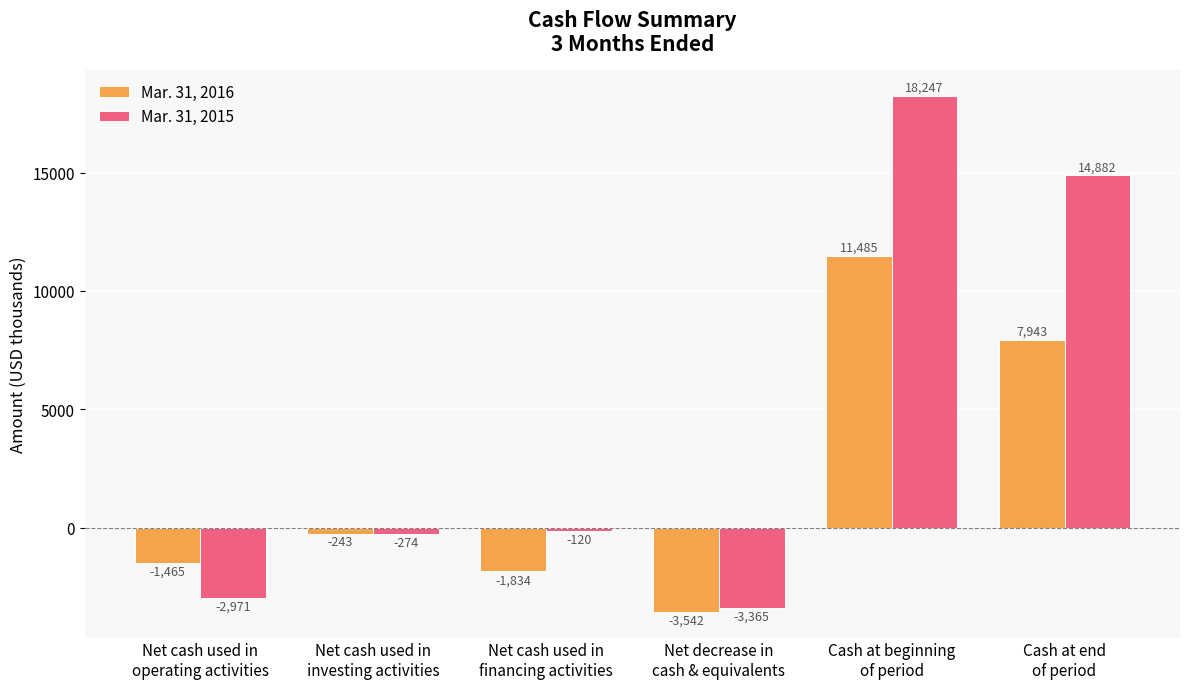

How many values in Mar. 31, 2015 are below zero?

4